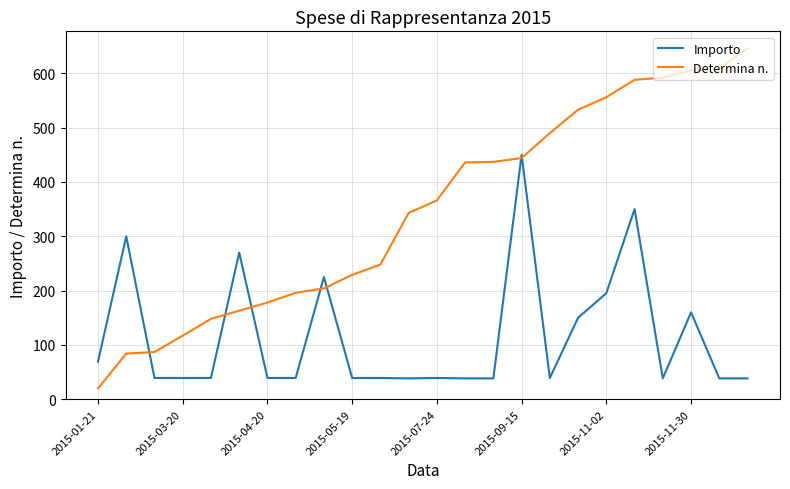

List the series in order of their peak value, lowest first.

Importo, Determina n.